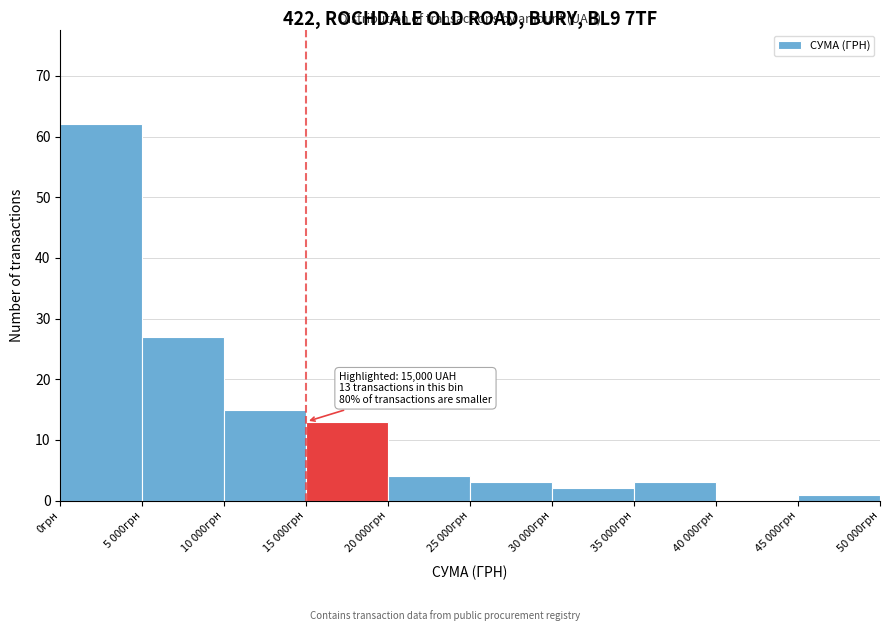

Reading left to right, what are all the values shown in this chart?

0грн=62	5 000грн=27	10 000грн=15	15 000грн=13	20 000грн=4	25 000грн=3	30 000грн=2	35 000грн=3	40 000грн=0	45 000грн=1